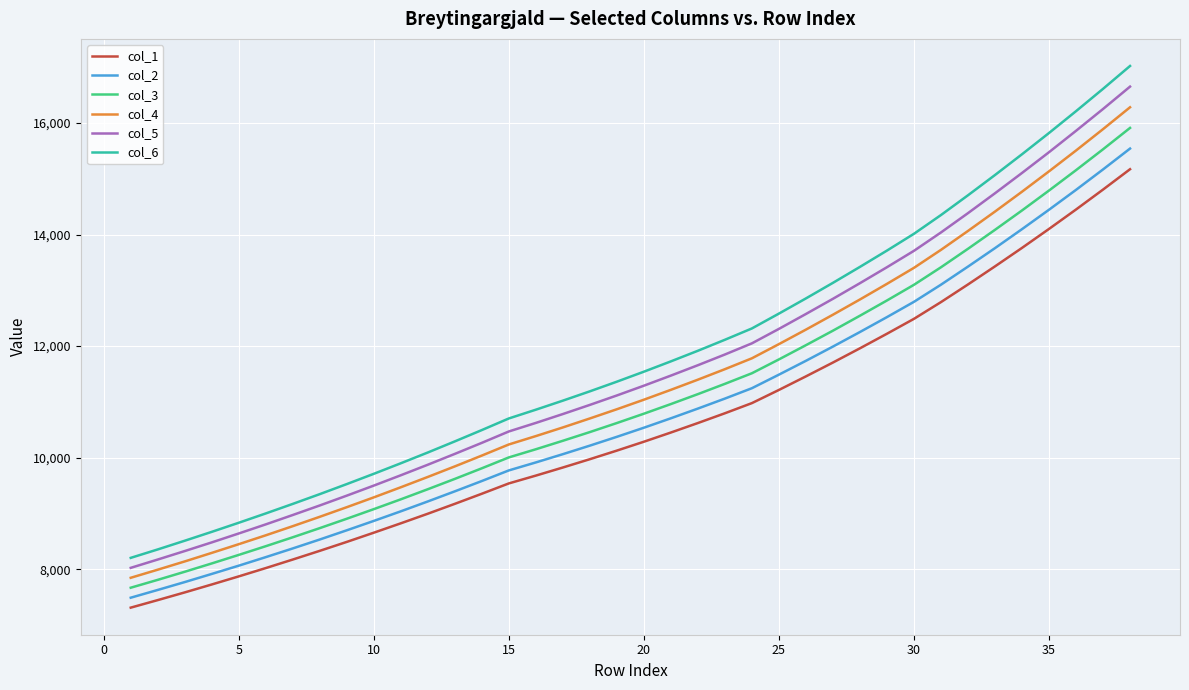

True or false: col_1 and col_2 cross at least once.

False